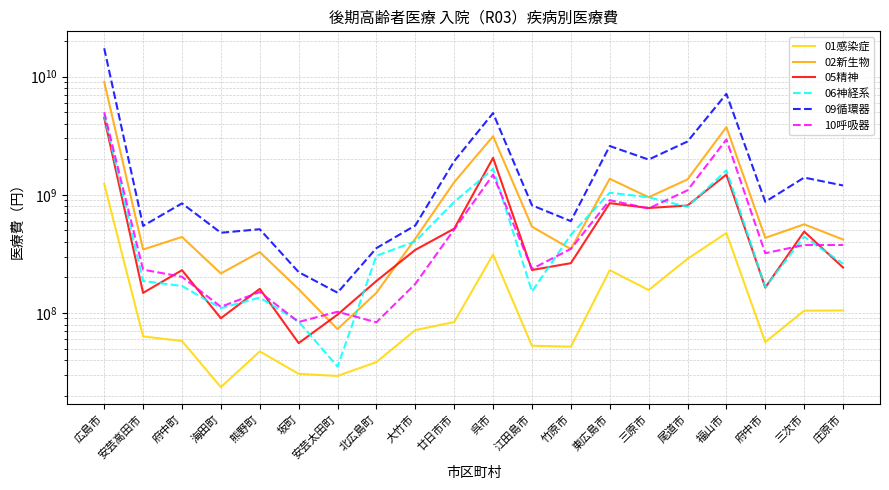

True or false: 06神経系 and 09循環器 cross at least once.

False